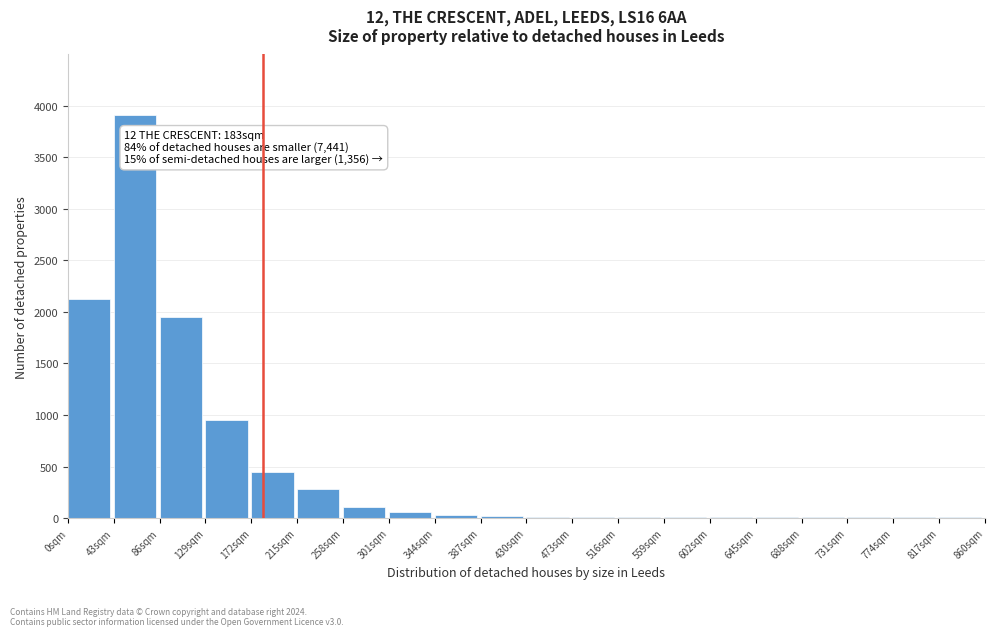

True or false: the data shows 22 at 387sqm.

True